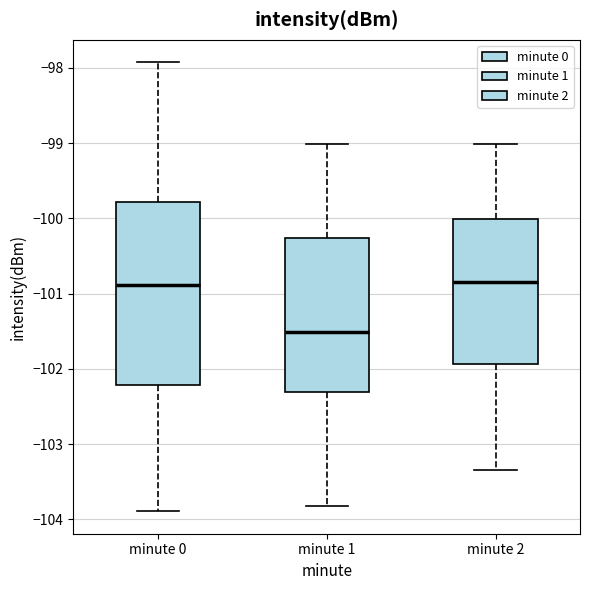

Where does the upper whisker of the box for minute 1 end on the y-axis? The values are not printed on the chart, so give them approximately, as read against the axis.

-99.0